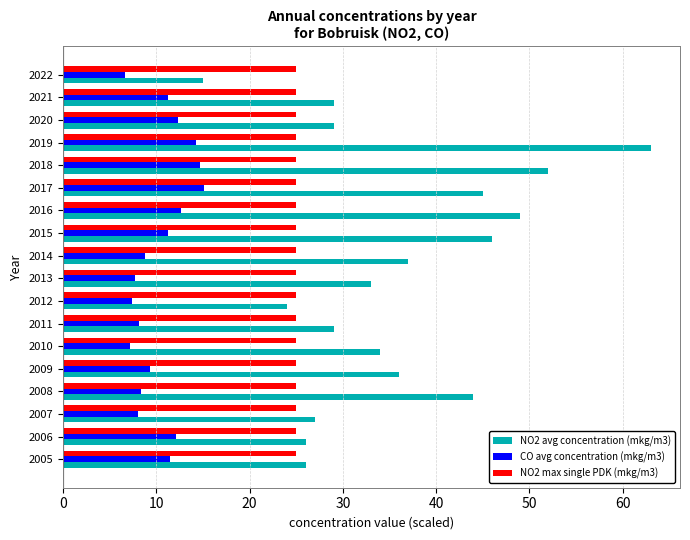

At which category does the chart reach its peak across all series?

2019